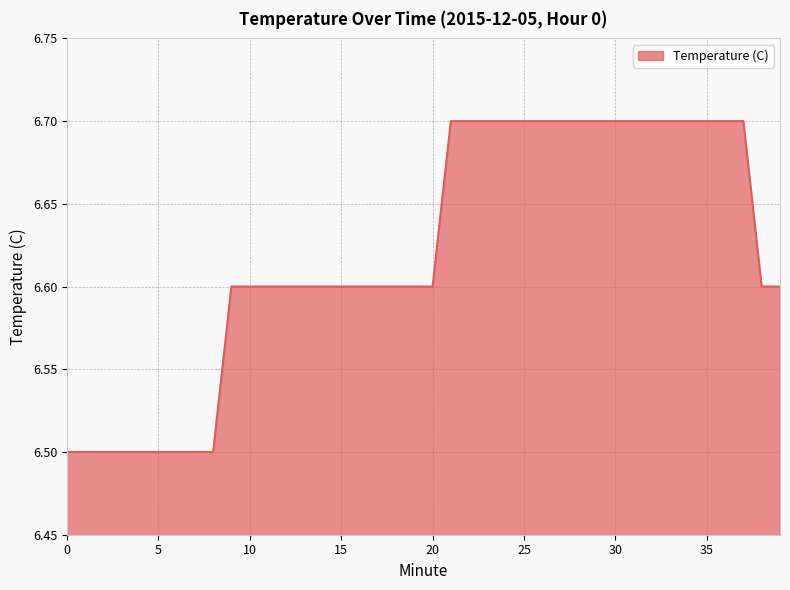

What is the smallest value displayed?

6.5